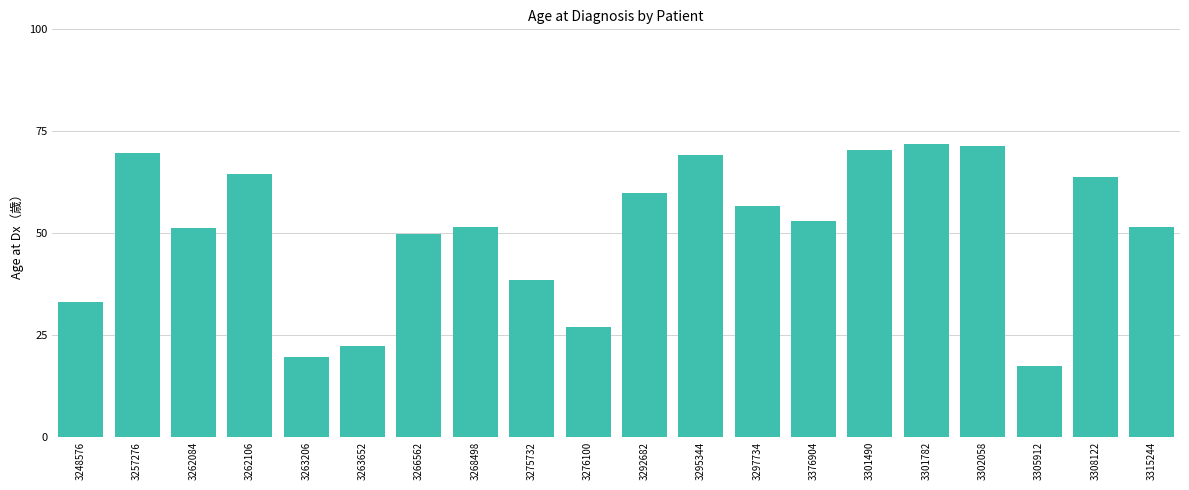

Between 3257276 and 3297734, which is larger?

3257276